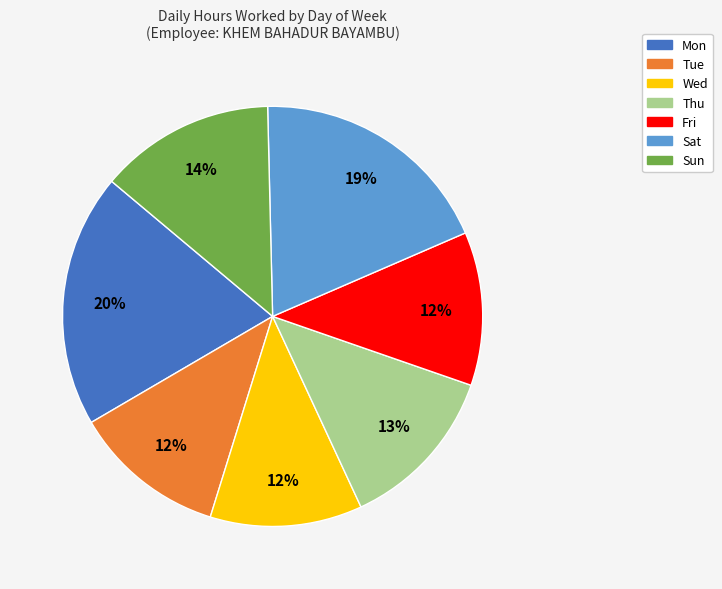

How many slices are in this pie chart?

7